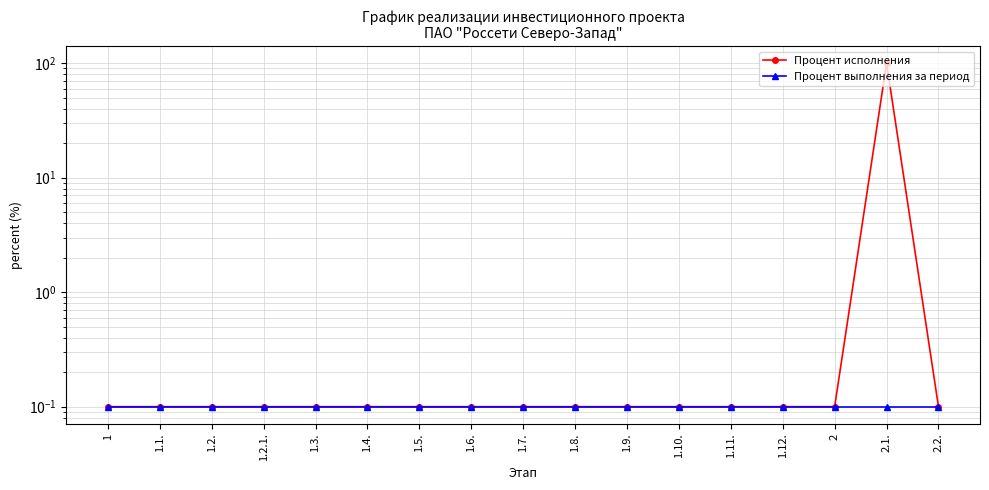

True or false: Процент выполнения за период has a value of 0.1 at 2.

False